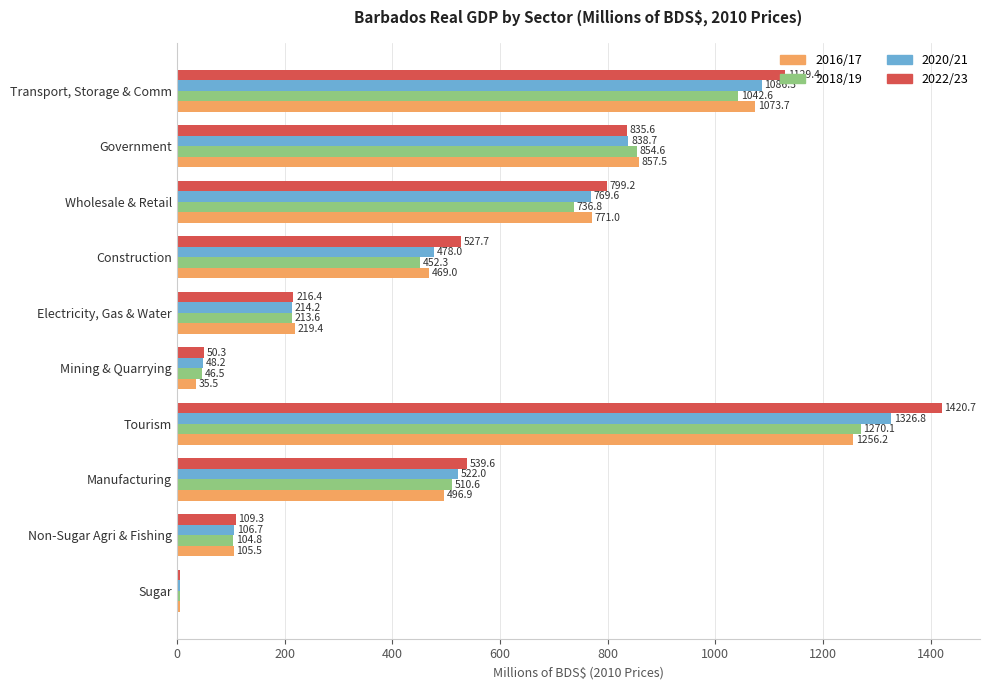

What is the maximum value shown in the chart?

1420.7